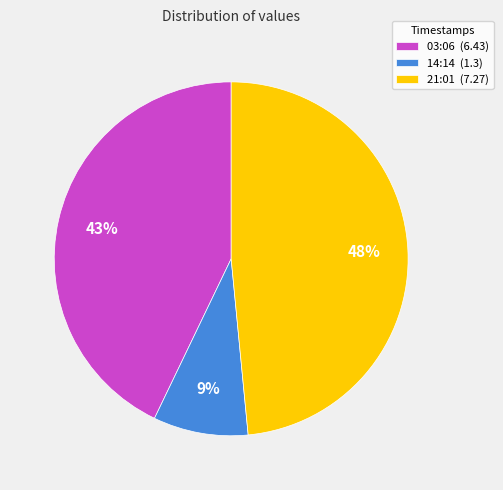

To the nearest percent, what is the average slice percentage?

33%